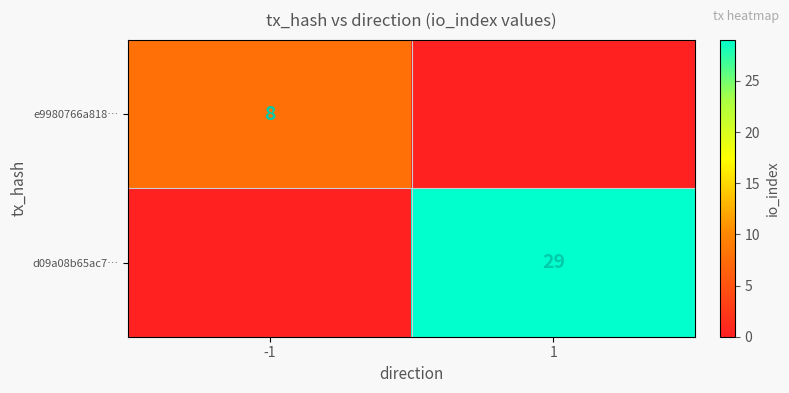

True or false: e9980766a818… has a value of 2 at -1.

False